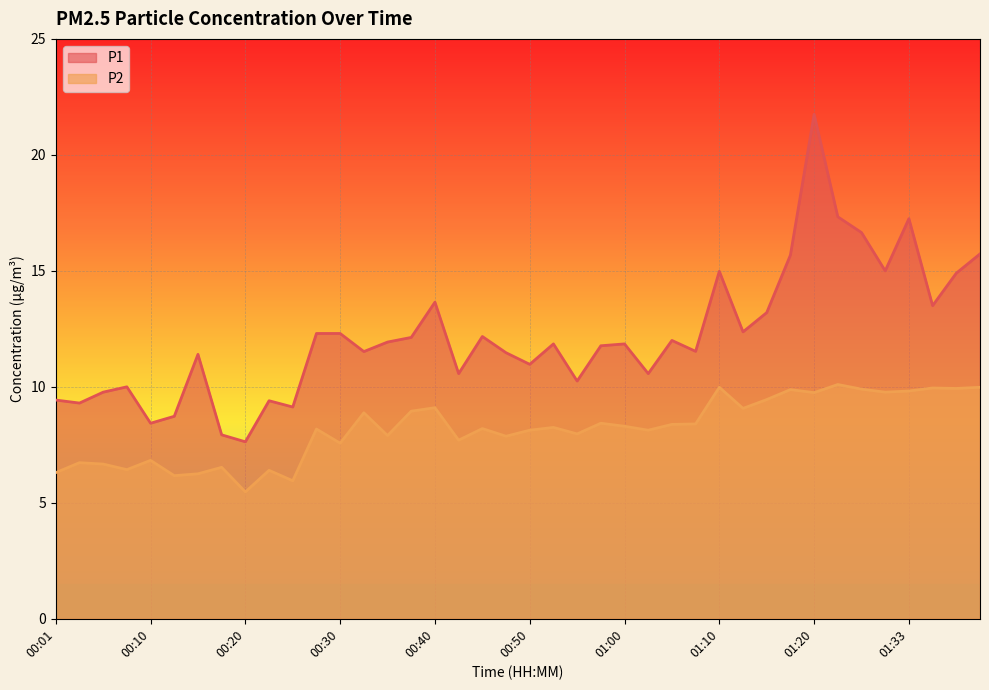

True or false: P1 and P2 cross at least once.

False